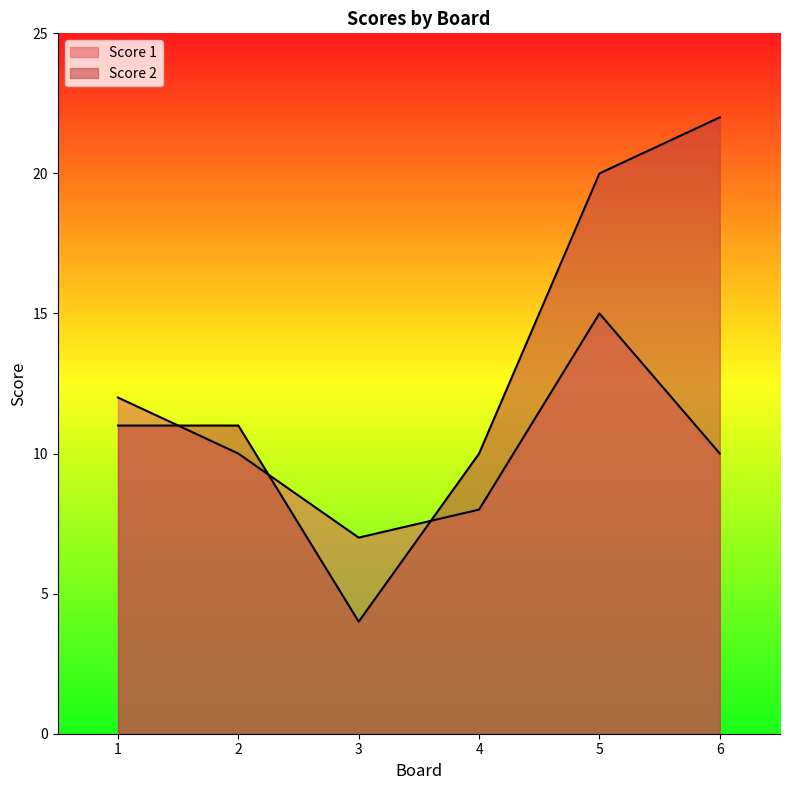

The Score 2 series shows 11 at 2. True or false?

True